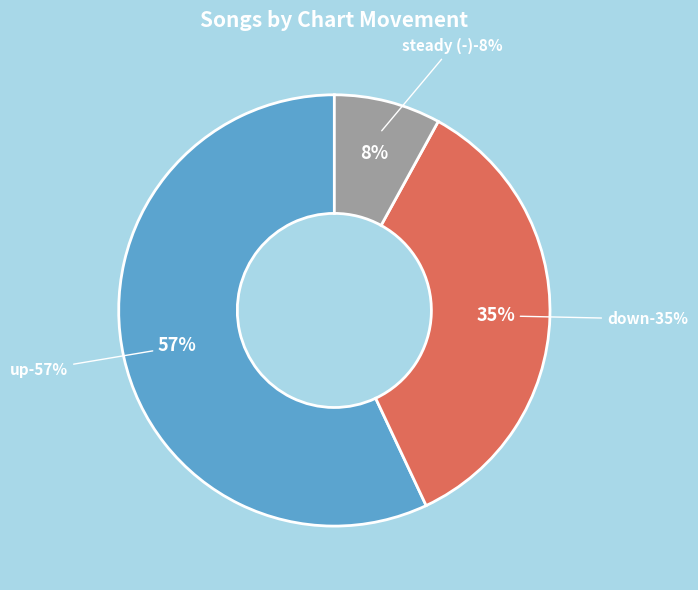

Is there any slice that represents more than half of the pie?

Yes